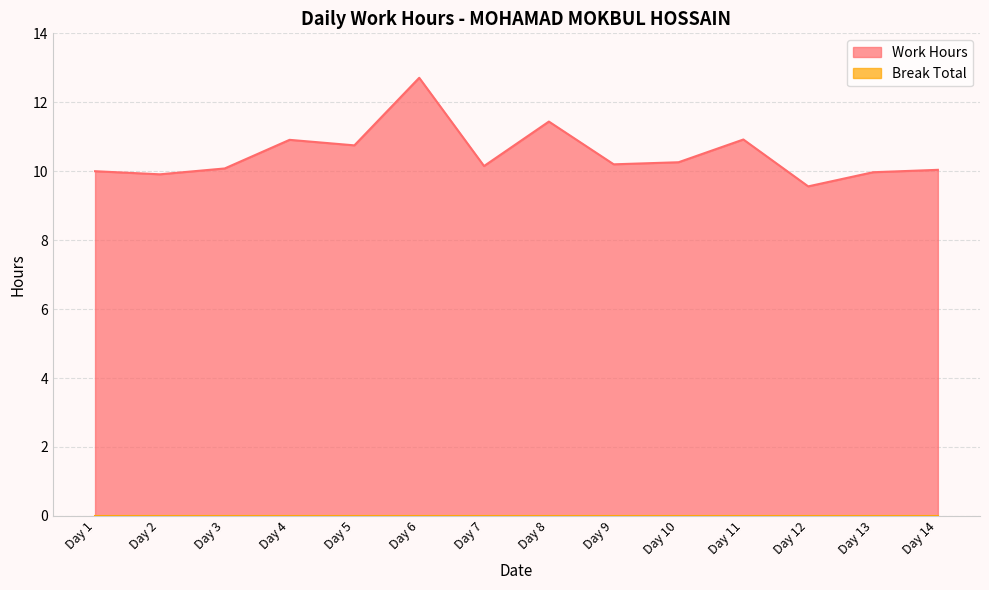

What is the ratio of the value at Day 4 to the value at Day 8?

1.0